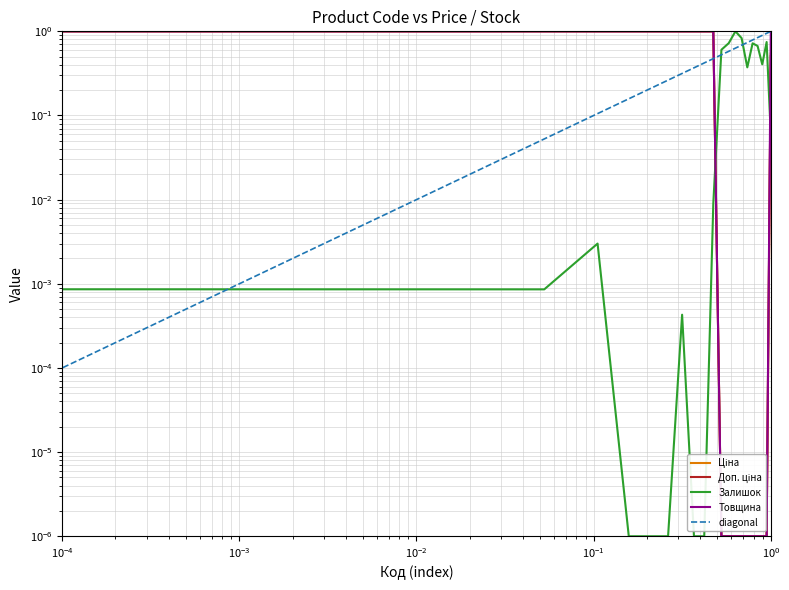

True or false: Доп. ціна has a value of 0.5 at 280761644.

True